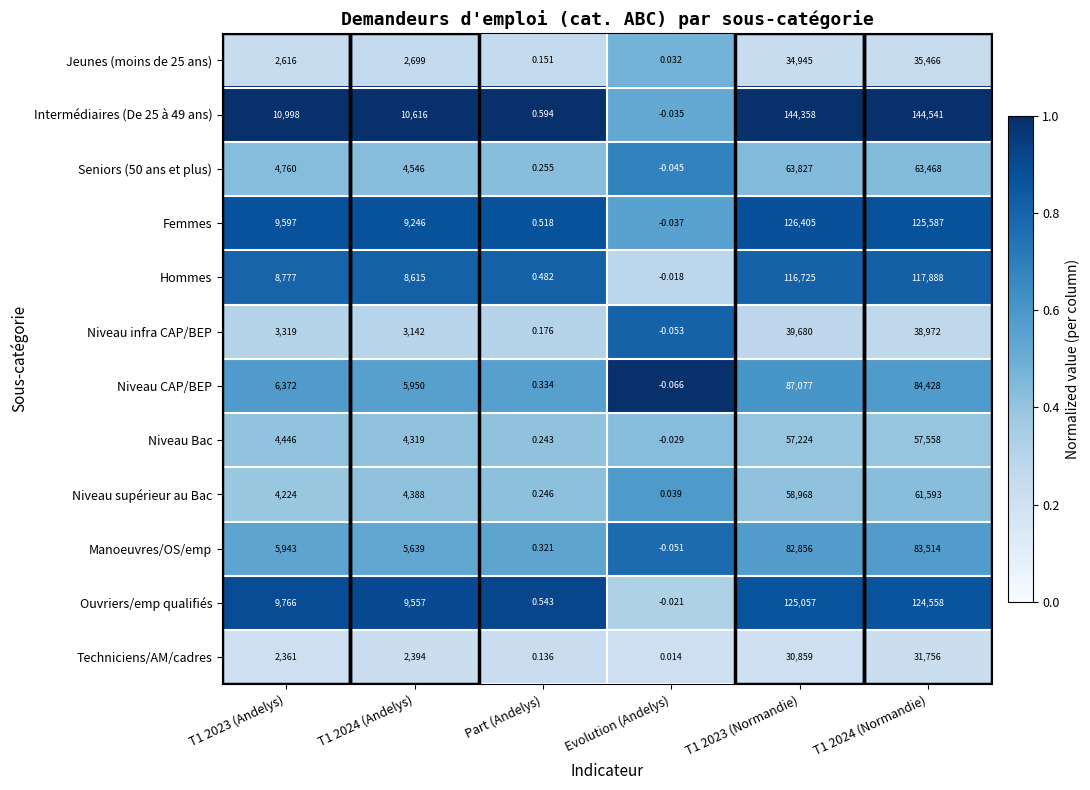

Which category has the lowest value across all series?

Evolution (Andelys)